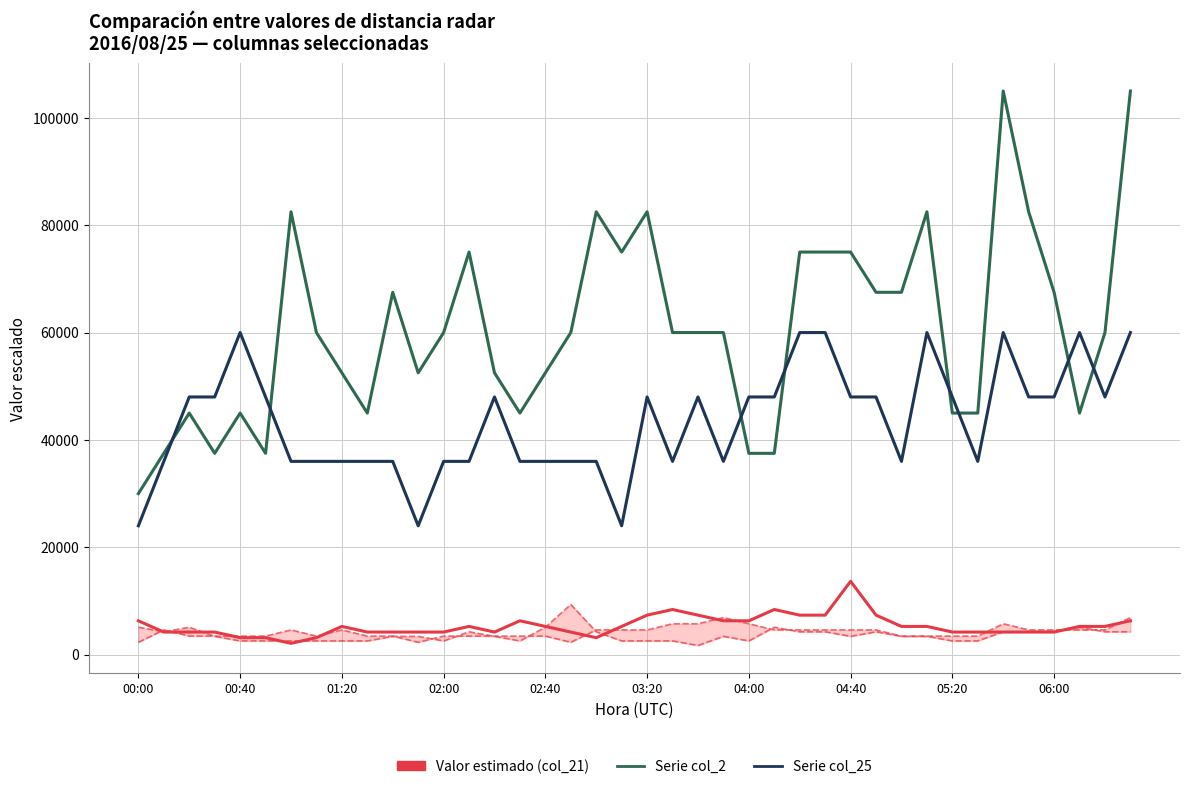

What is the lowest value of the Valor estimado (col_21) series?

2100